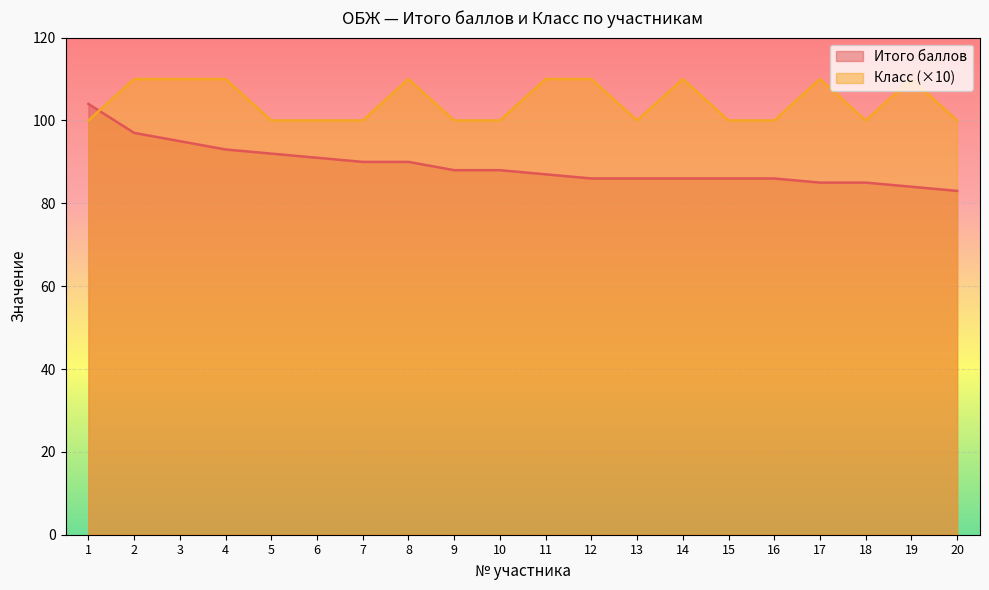

Rank the categories by Класс value from lowest to highest.

1, 5, 6, 7, 9, 10, 13, 15, 16, 18, 20, 2, 3, 4, 8, 11, 12, 14, 17, 19